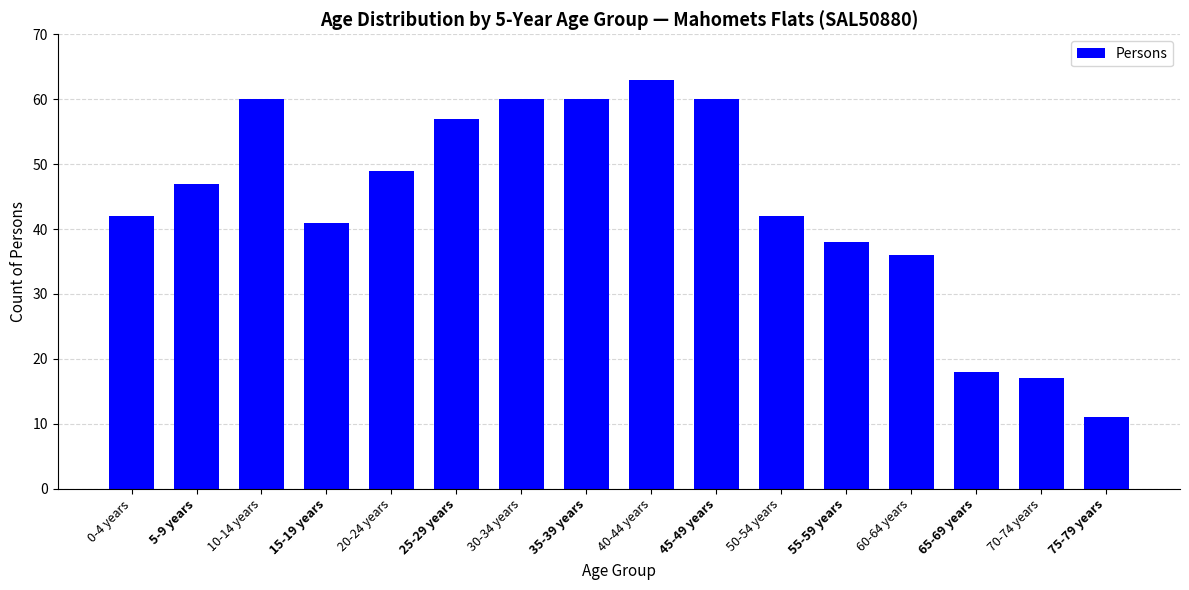

How many values are below 47?

8